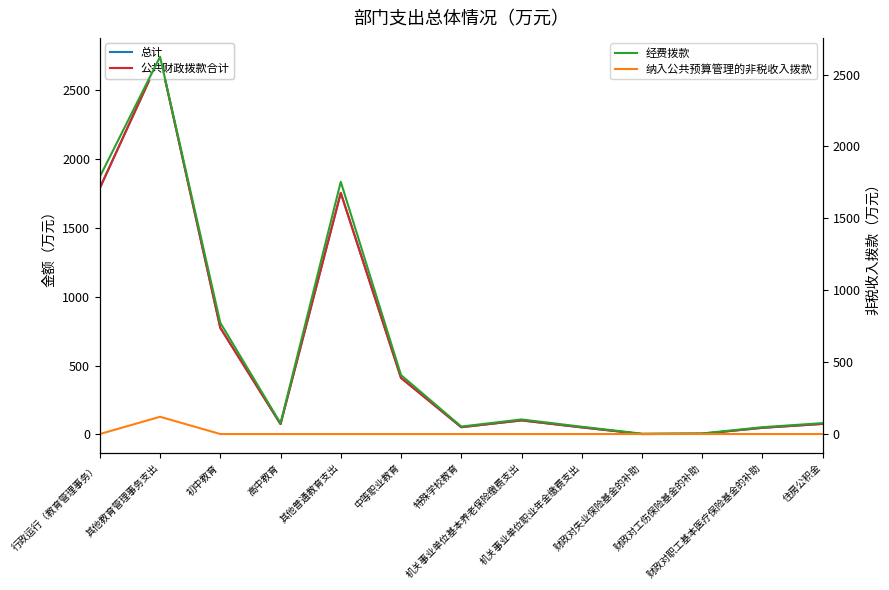

At how many categories does at least one series exceed 300?

5